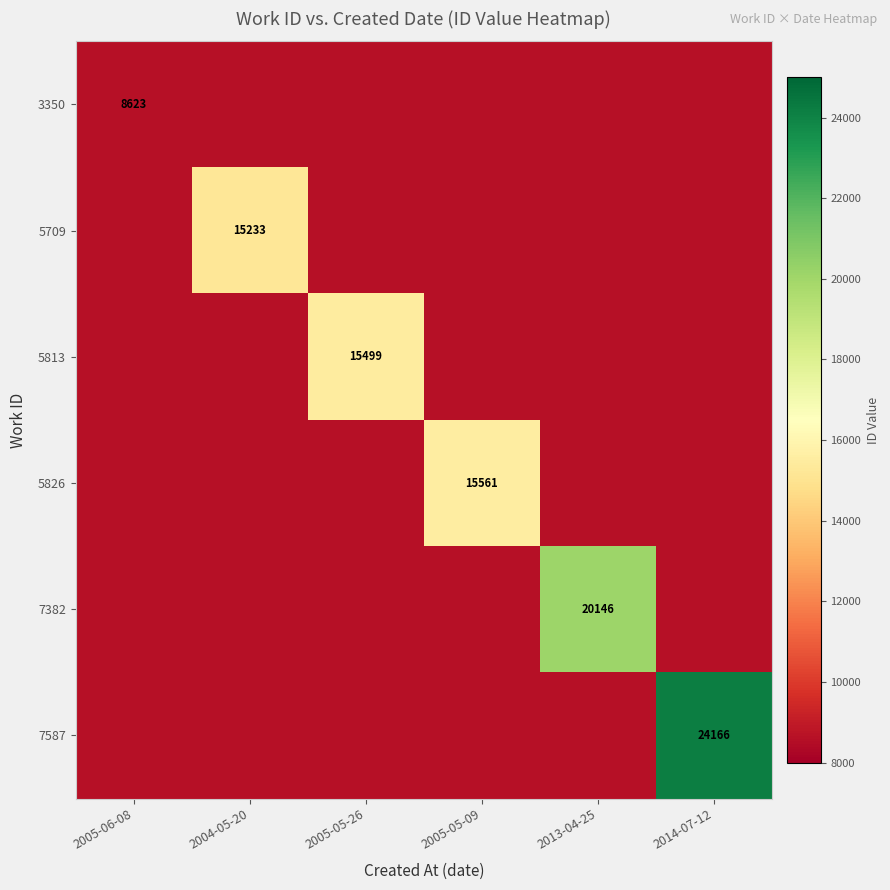

Is it true that 5709 equals 15233 at 2004-05-20?

True